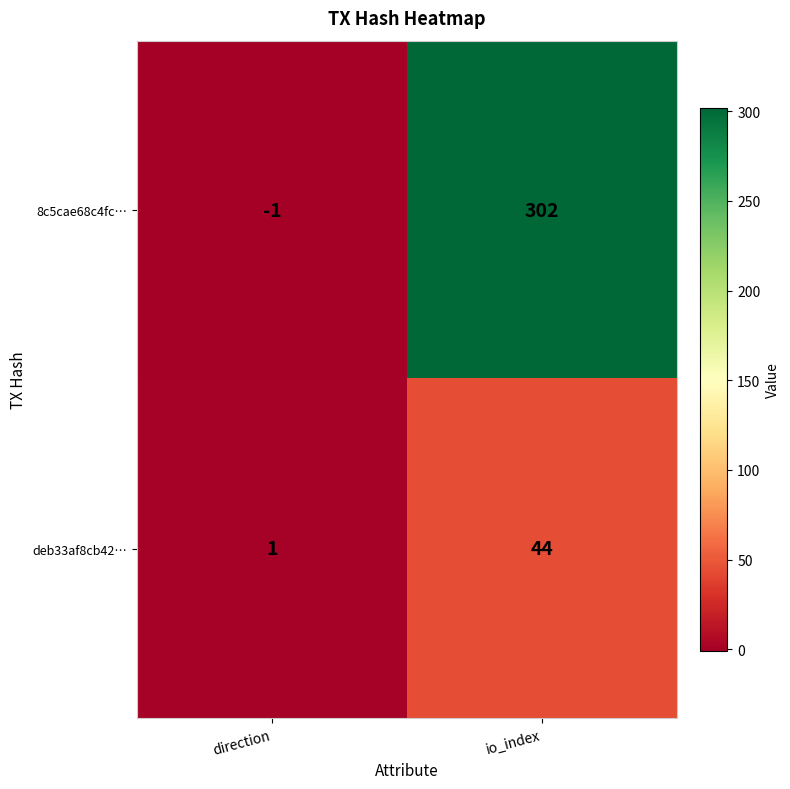

Reading right to left, transcribe all the data shown in this chart.

8c5cae68c4fc…: io_index=302	direction=-1
deb33af8cb42…: io_index=44	direction=1